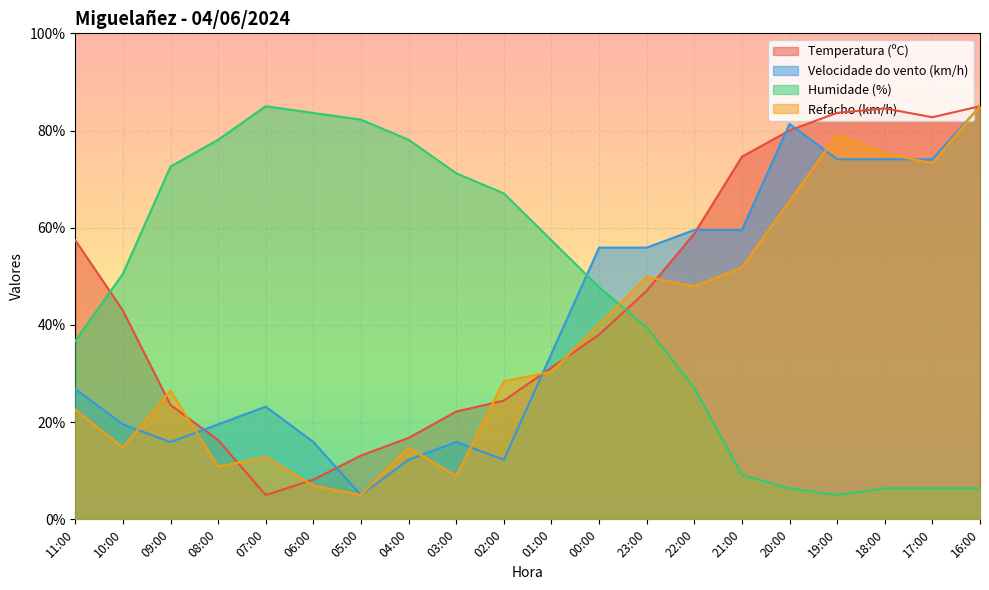

How many values in the Temperatura (ºC) series are below 42?

10